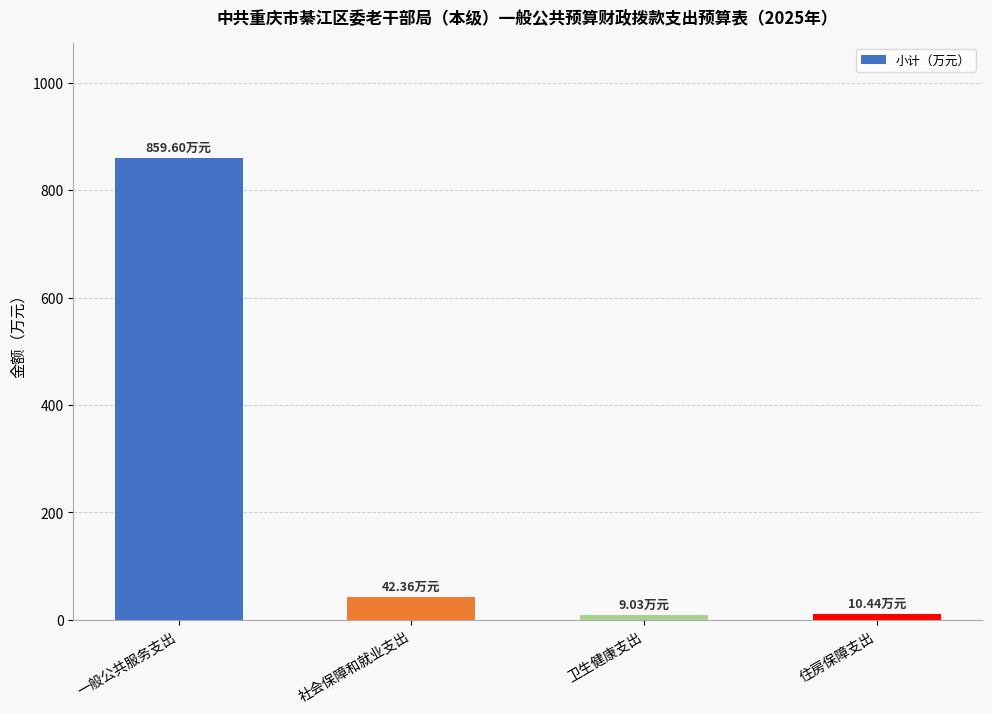

At which label is the value closest to 434?

社会保障和就业支出